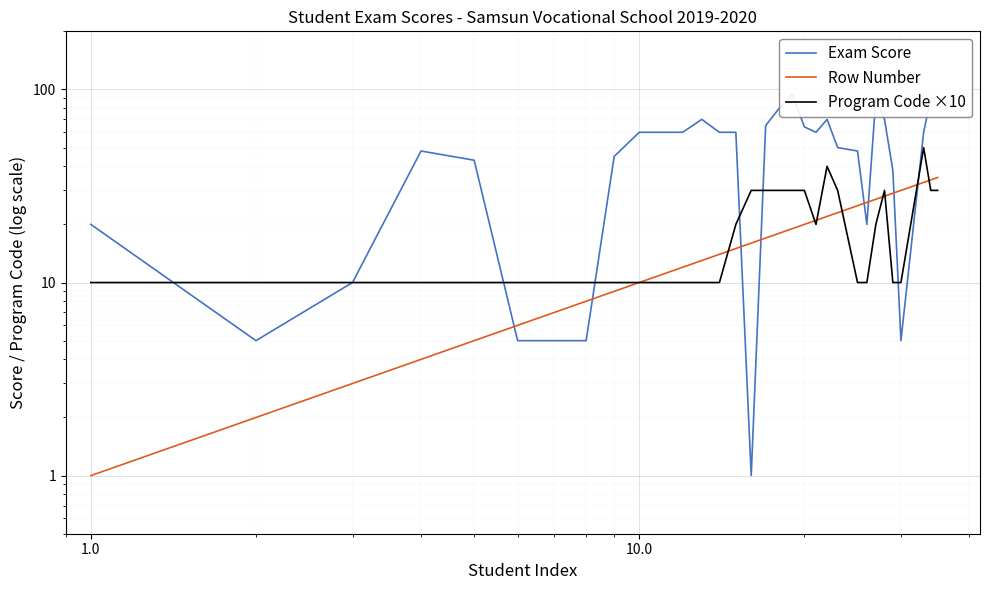

Does the chart display data point markers on the line(s)?

No